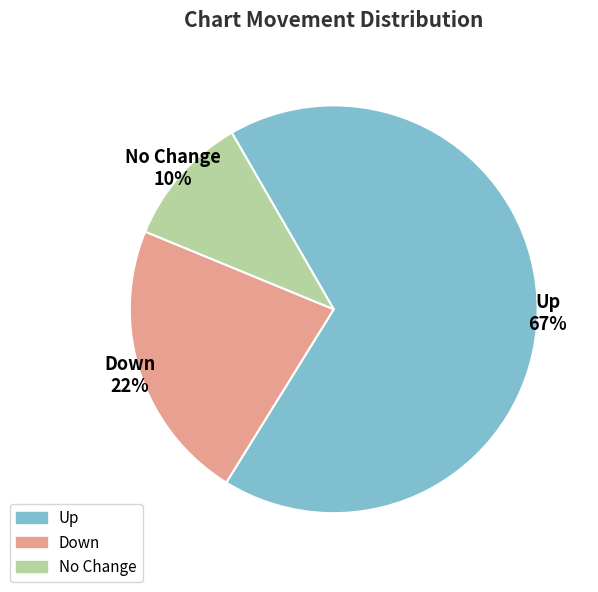

To the nearest percent, what is the average slice percentage?

33%